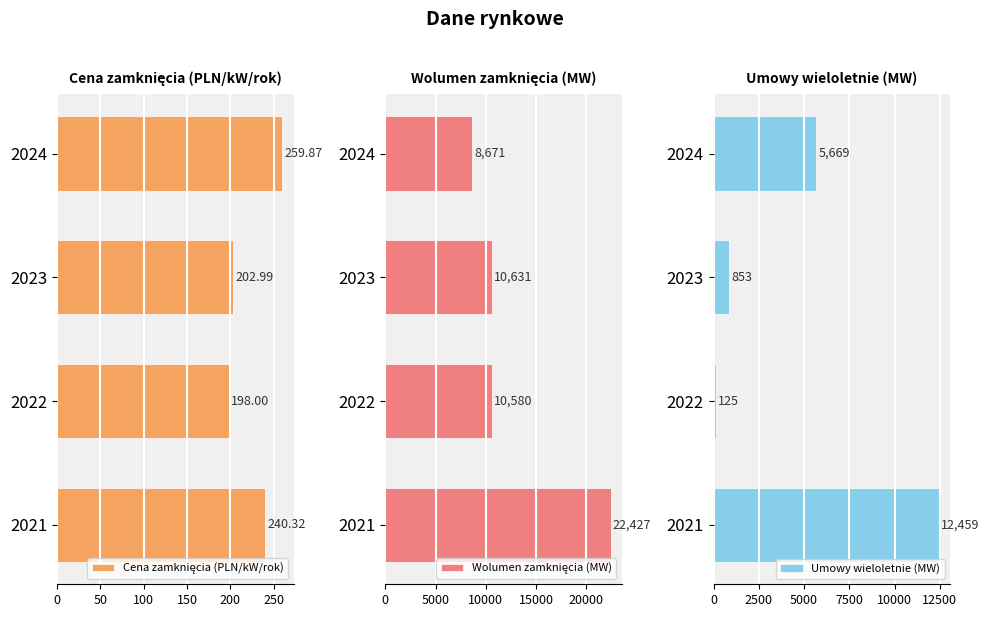

Which series has the widest spread of values?

Wolumen zamknięcia (MW)